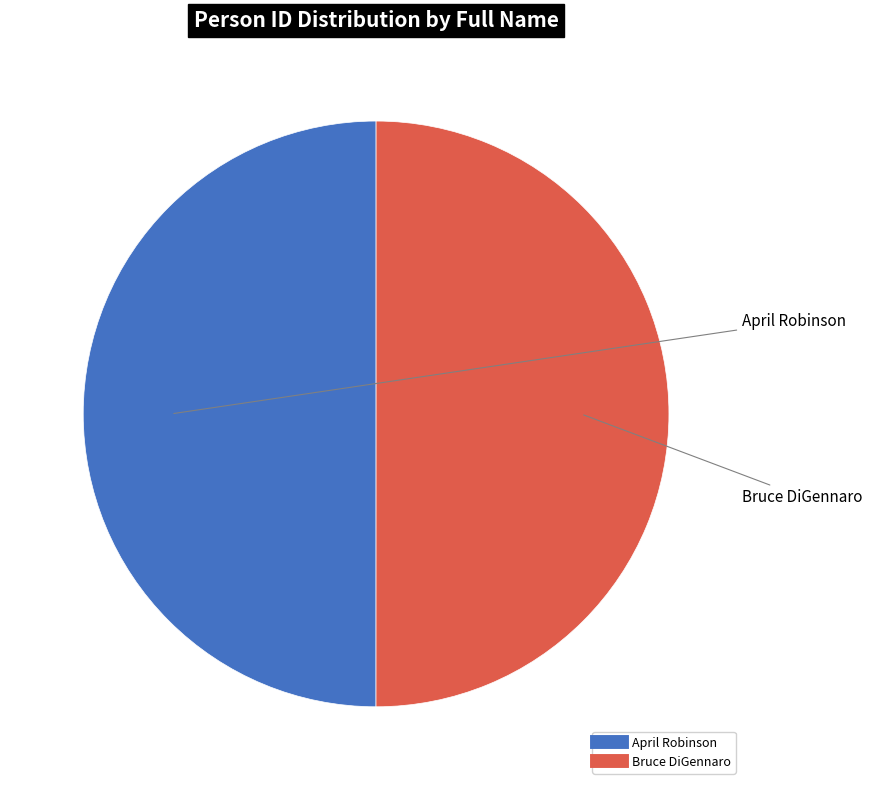

Approximately how many times larger is the value at April Robinson compared to Bruce DiGennaro?

1.0